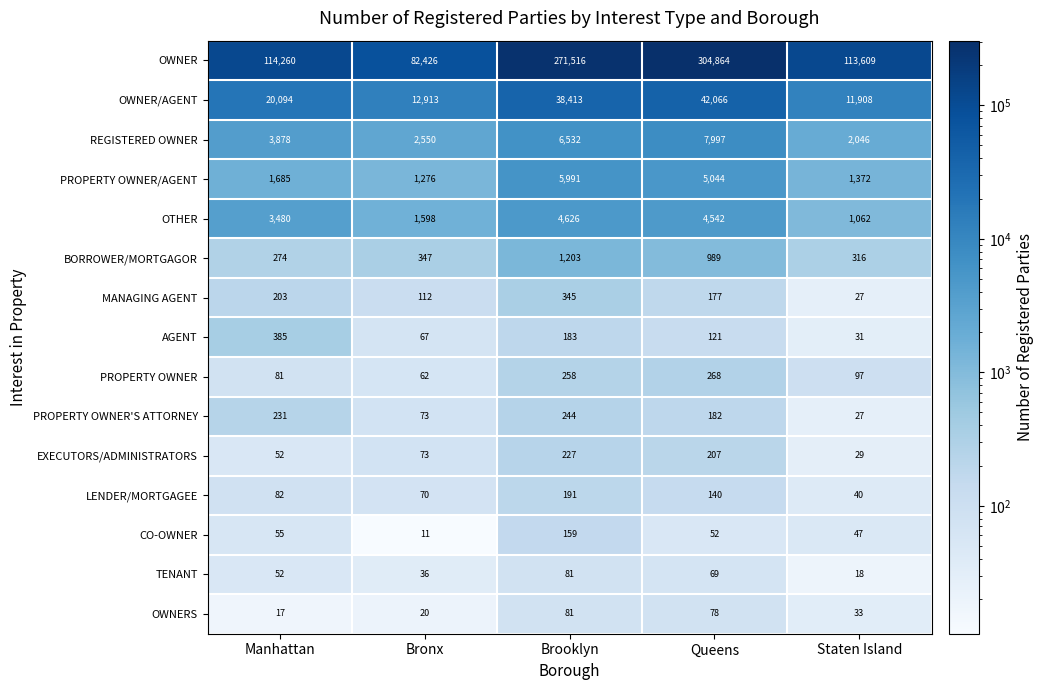

What is the approximate value of CO-OWNER at Queens, to the nearest 5?

50